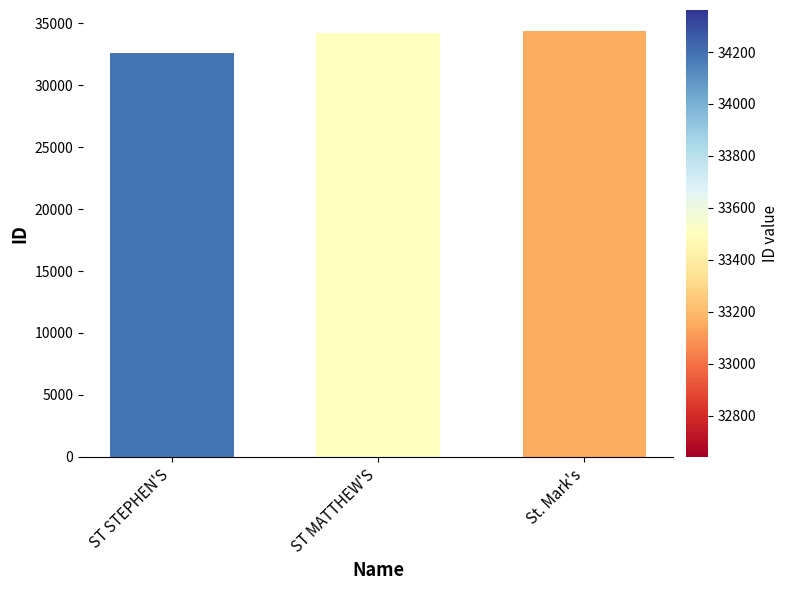

Which has a higher value, ST STEPHEN'S or ST MATTHEW'S?

ST MATTHEW'S